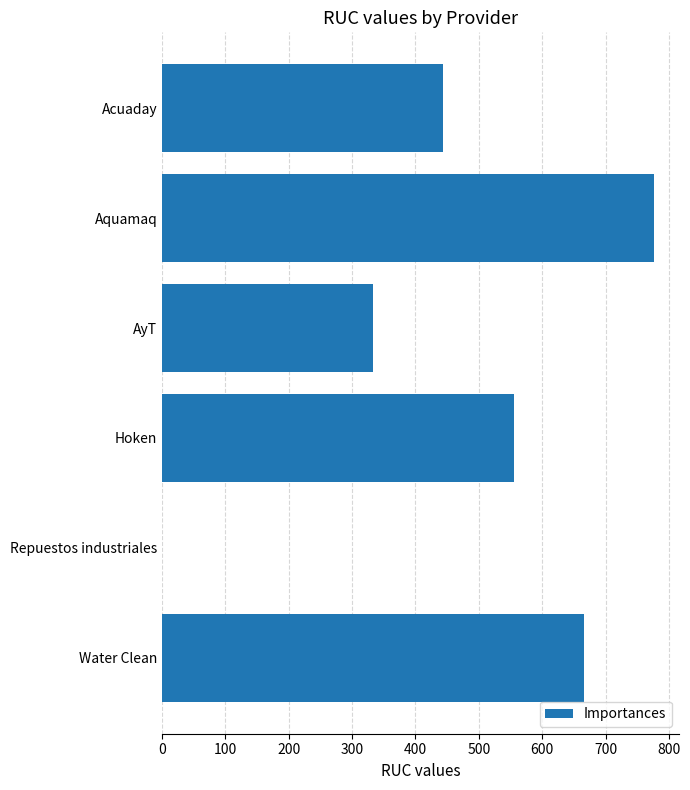

Which has a higher value, AyT or Water Clean?

Water Clean